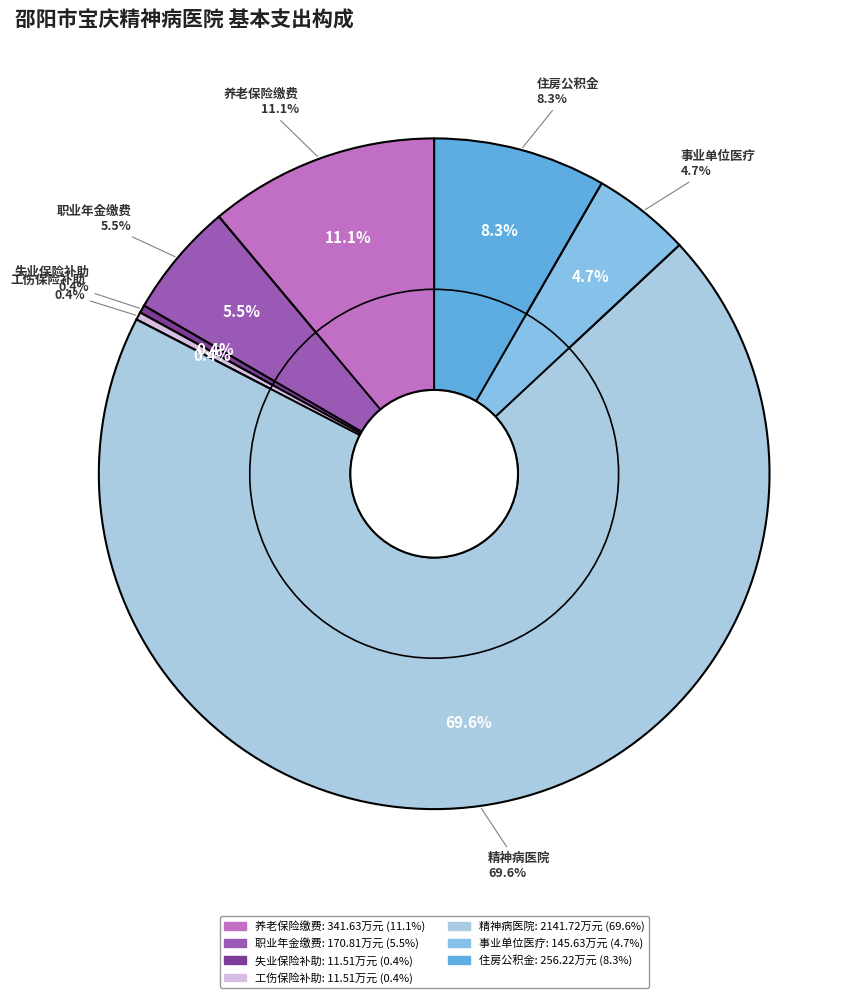

What percentage is the 机关事业单位职业年金缴费支出 slice, to the nearest percent?

6%